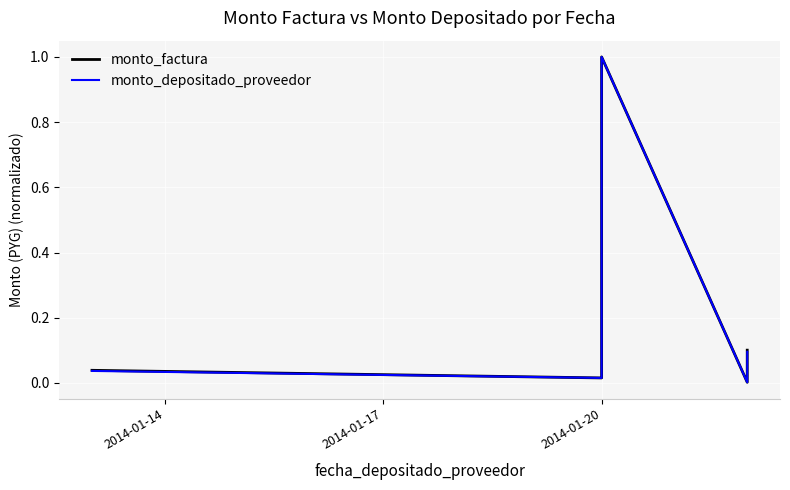

The value of monto_depositado_proveedor at 2014-01-20 is 1.5. True or false?

False